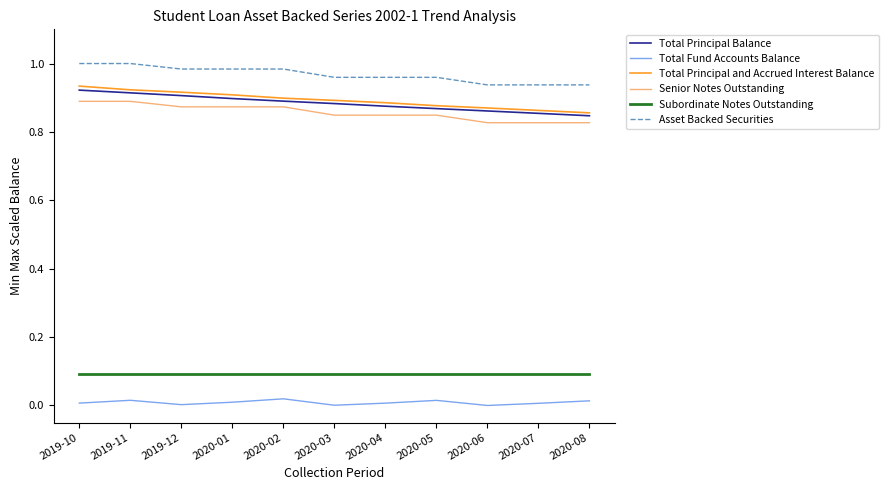

The value of Total Principal and Accrued Interest Balance at 2019-11 is 1.6. True or false?

False